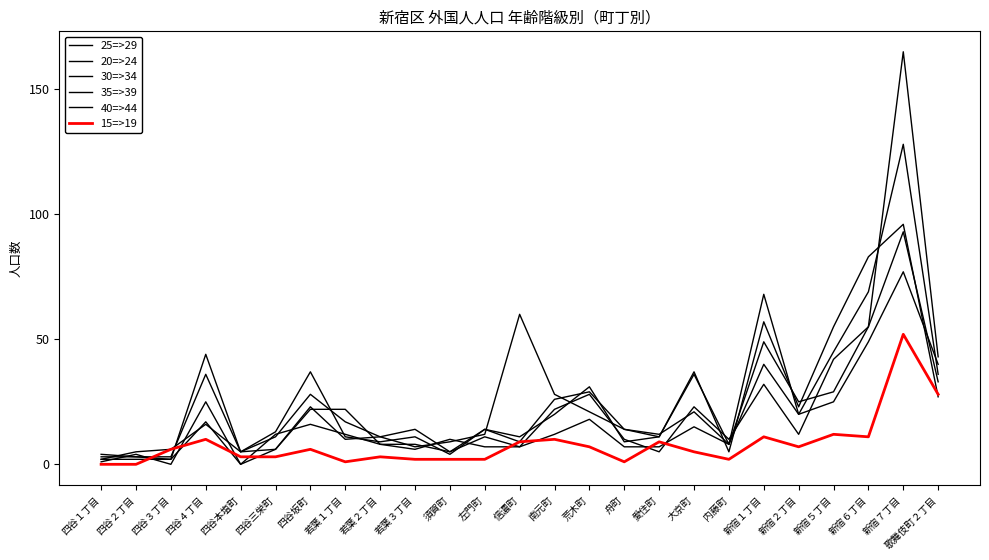

What is the difference between the highest and lowest values at 南元町?

18